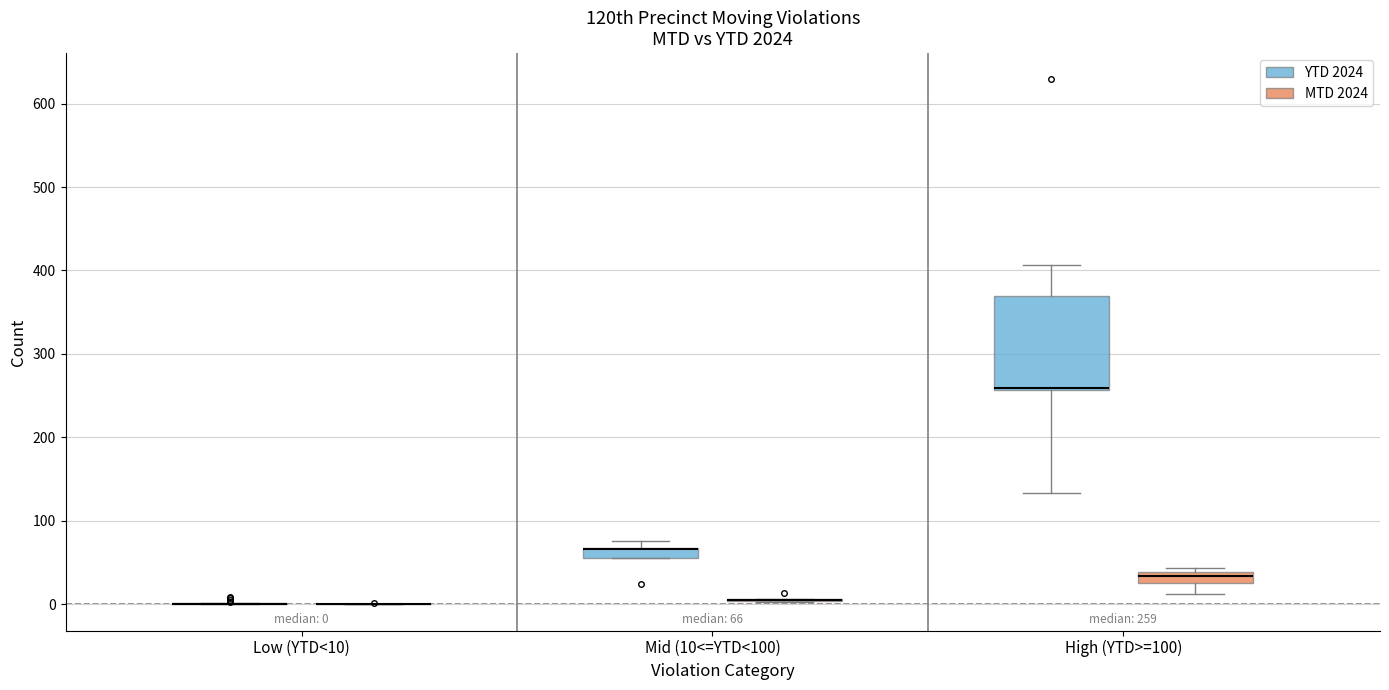

Which box is the tallest, from its lower edge to its upper edge?

High (YTD>=100) (YTD 2024)